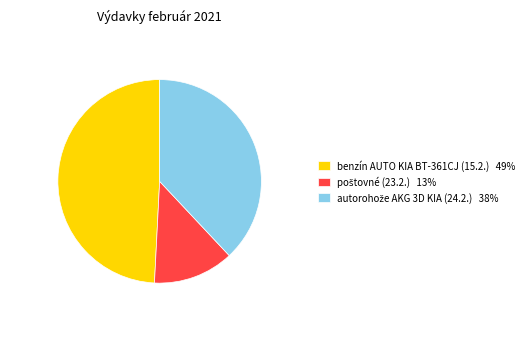

Does any single category account for the majority?

No